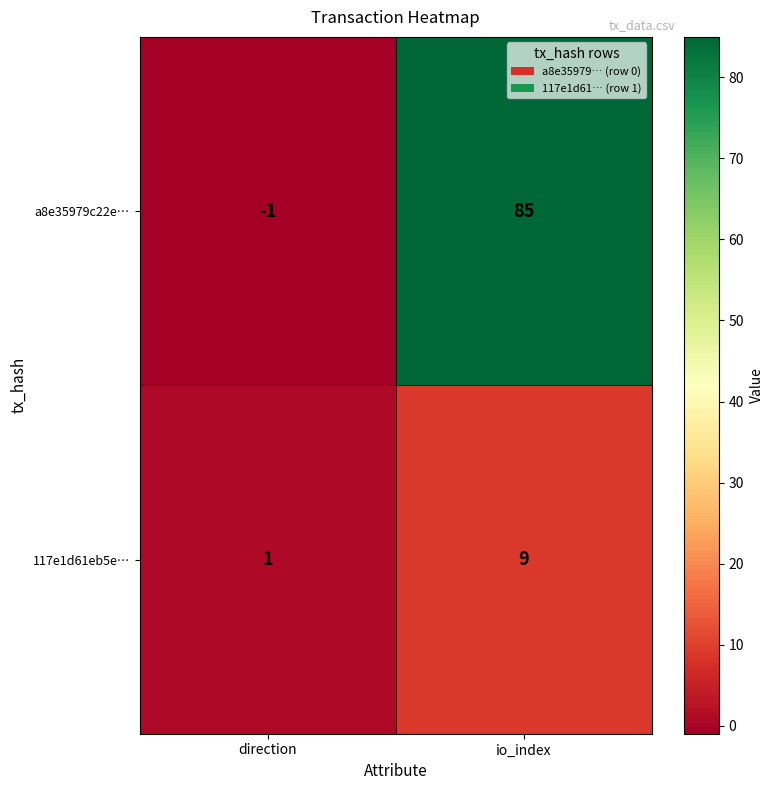

How many distinct data groups are displayed?

2